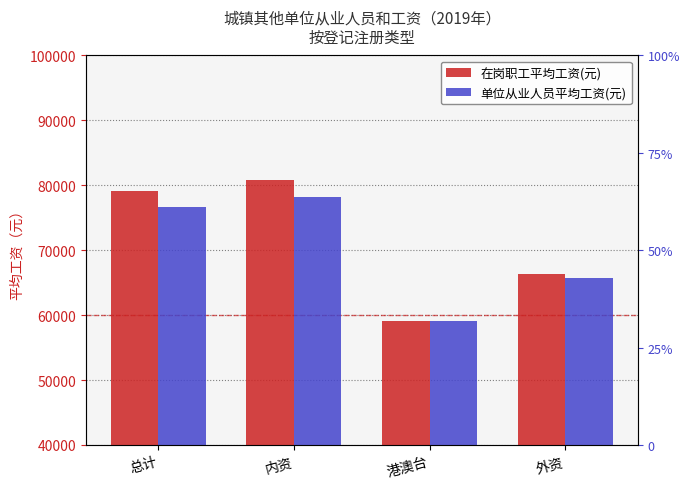

What is the greatest value displayed?

80871